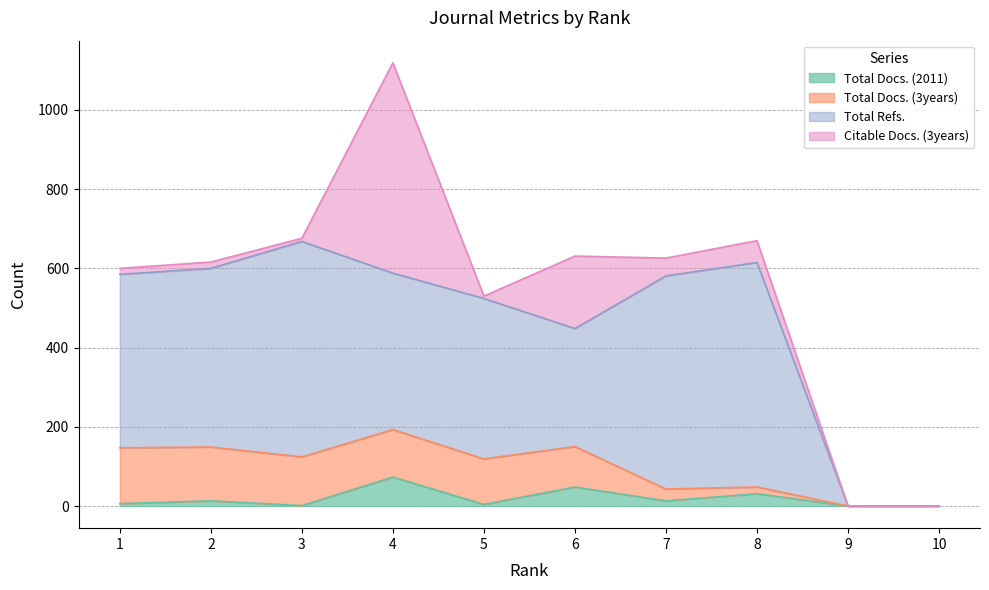

How many values in the Total Refs. series are below 438?

5